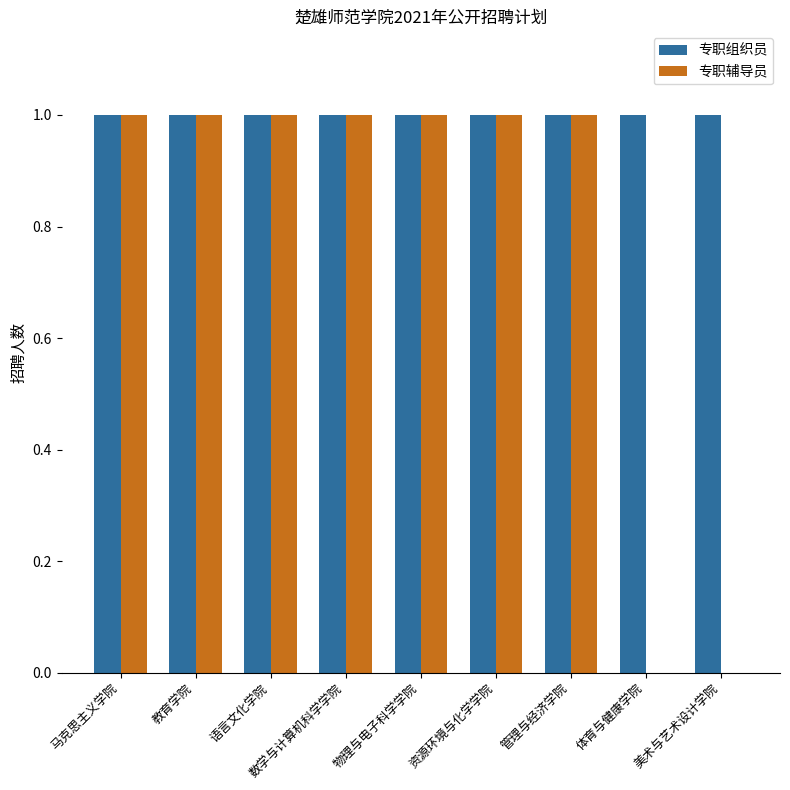

True or false: 专职辅导员 has a value of 2 at 教育学院.

False